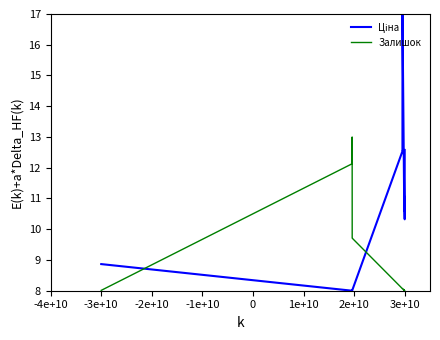

What is the smallest value displayed?

8.0